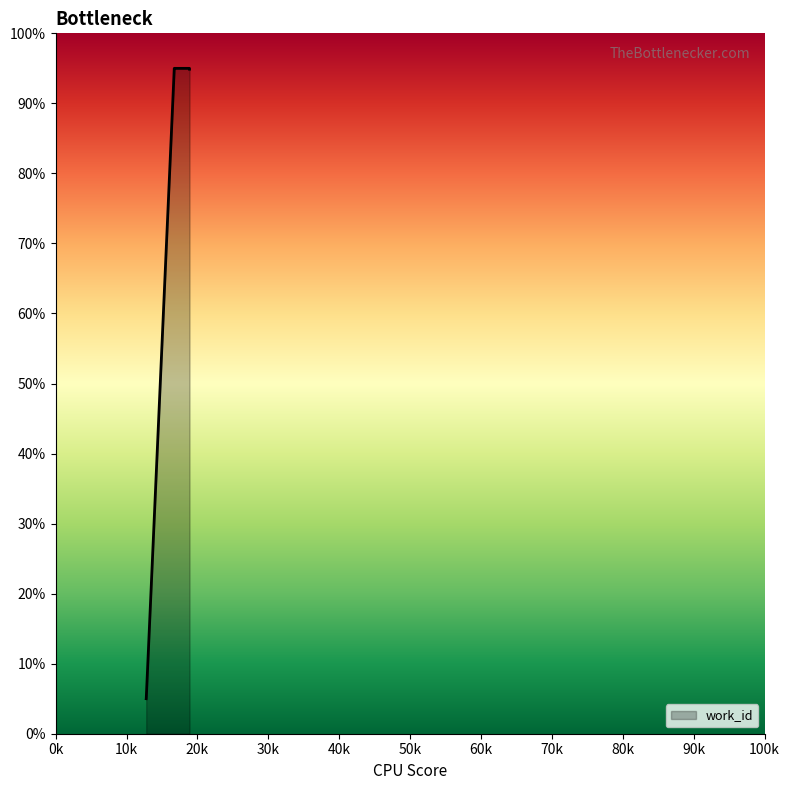

What is the average value?

56.4